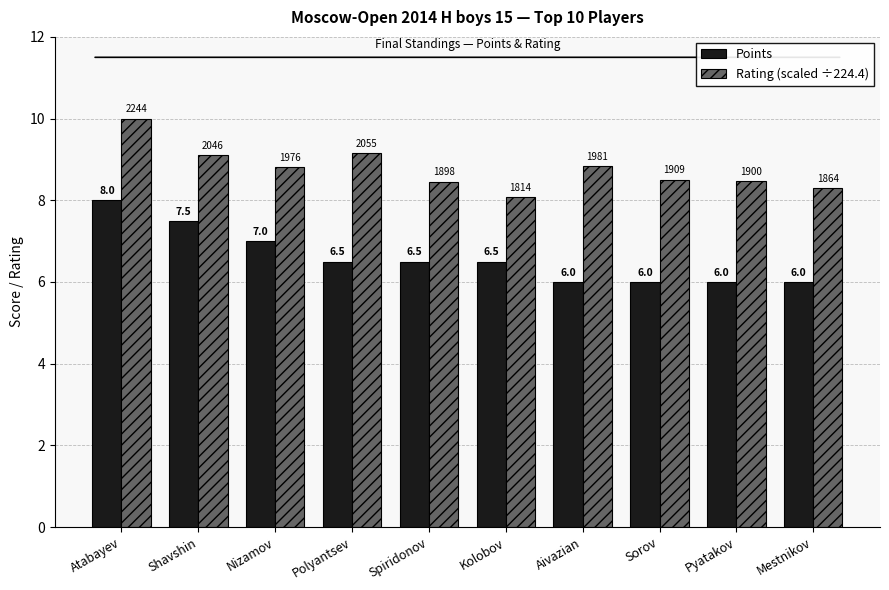

List the series in order of their peak value, lowest first.

Points, Rating (scaled ÷224.4)